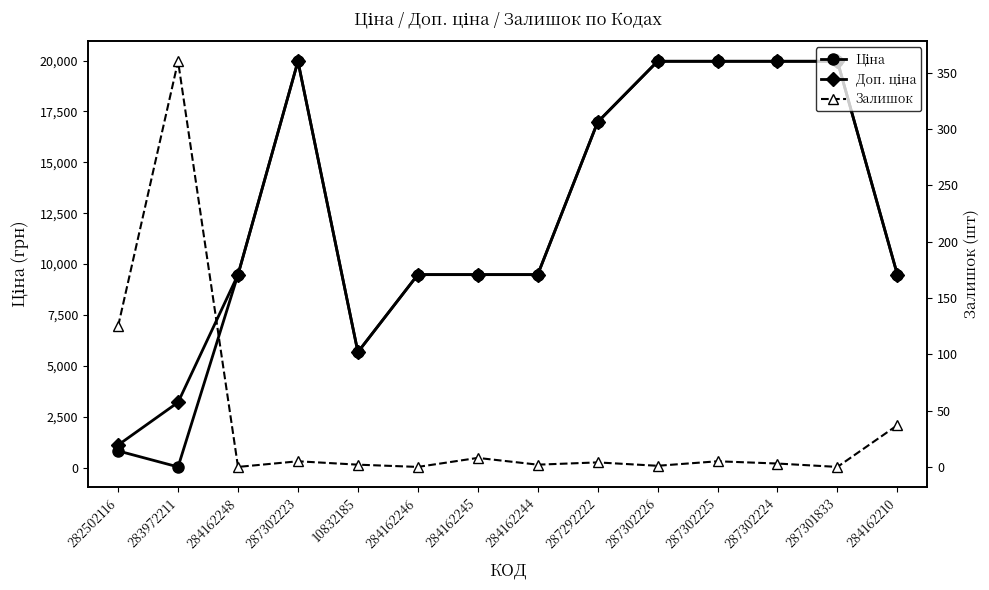

At 284162246, list the series in order from smallest to largest.

Залишок, Ціна, Доп. ціна